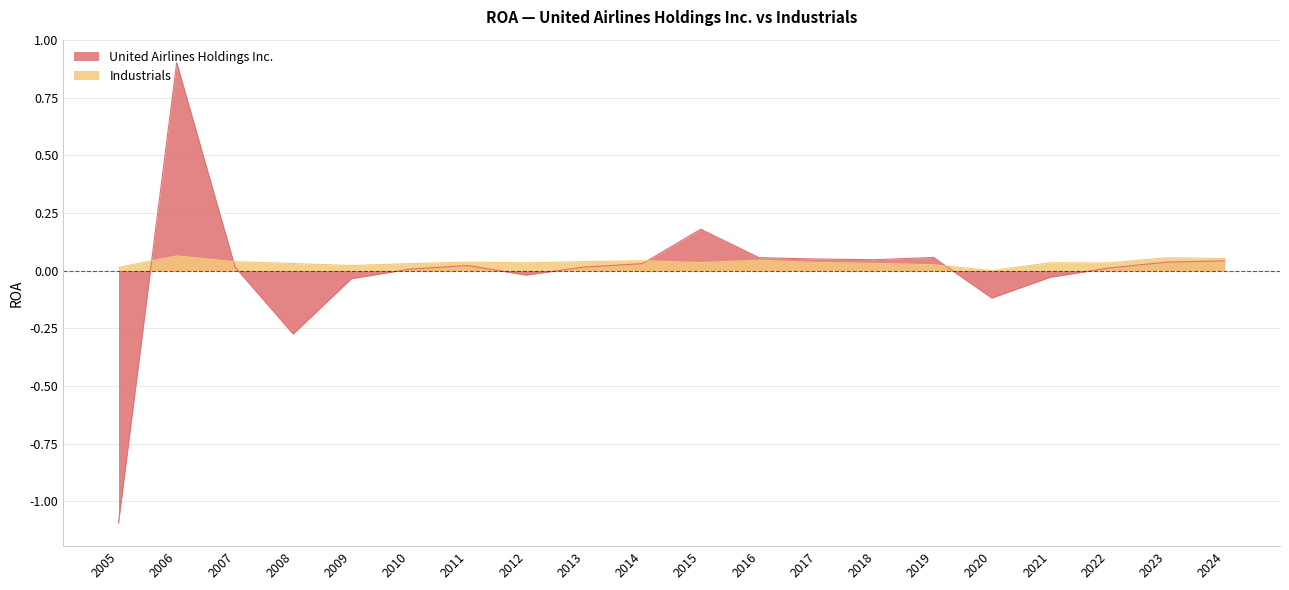

Where is the first local minimum for United Airlines Holdings Inc.?

2008